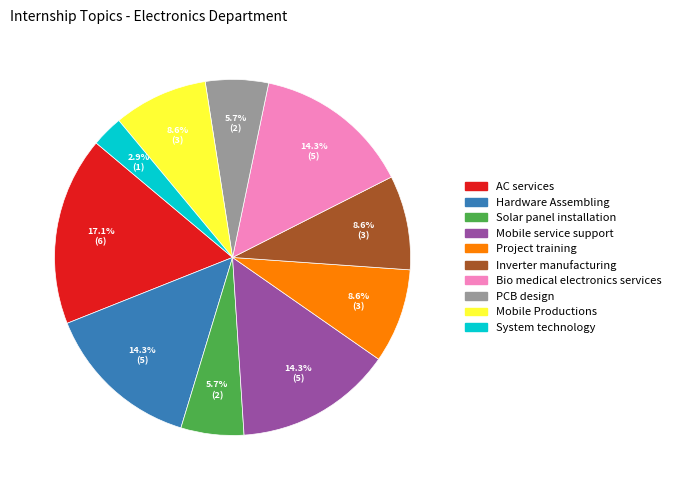

Approximately how many times larger is the value at Solar panel installation compared to Inverter manufacturing?

0.7